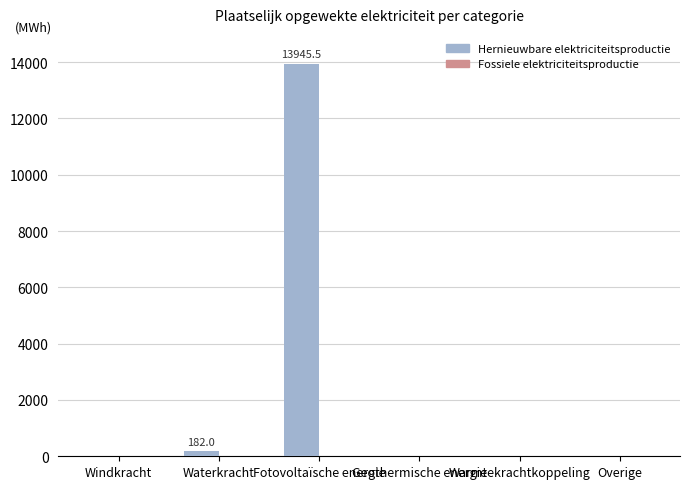

The chart shows a value of 0.0 at Overige. True or false?

True